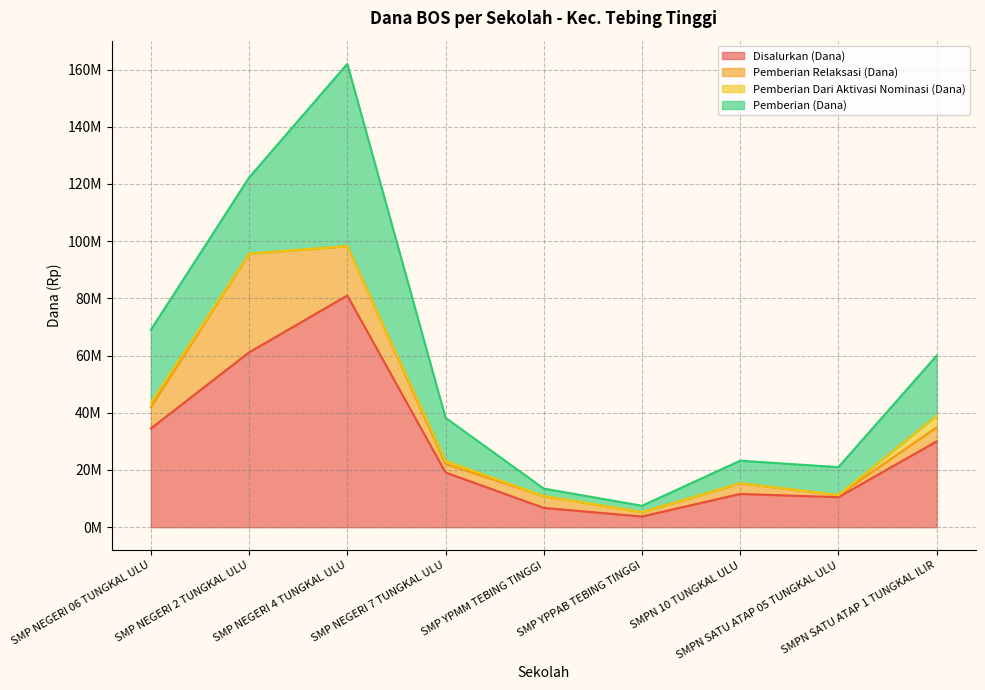

True or false: Pemberian Dari Aktivasi Nominasi (Dana) has a value of 1737792 at SMPN SATU ATAP 05 TUNGKAL ULU.

False